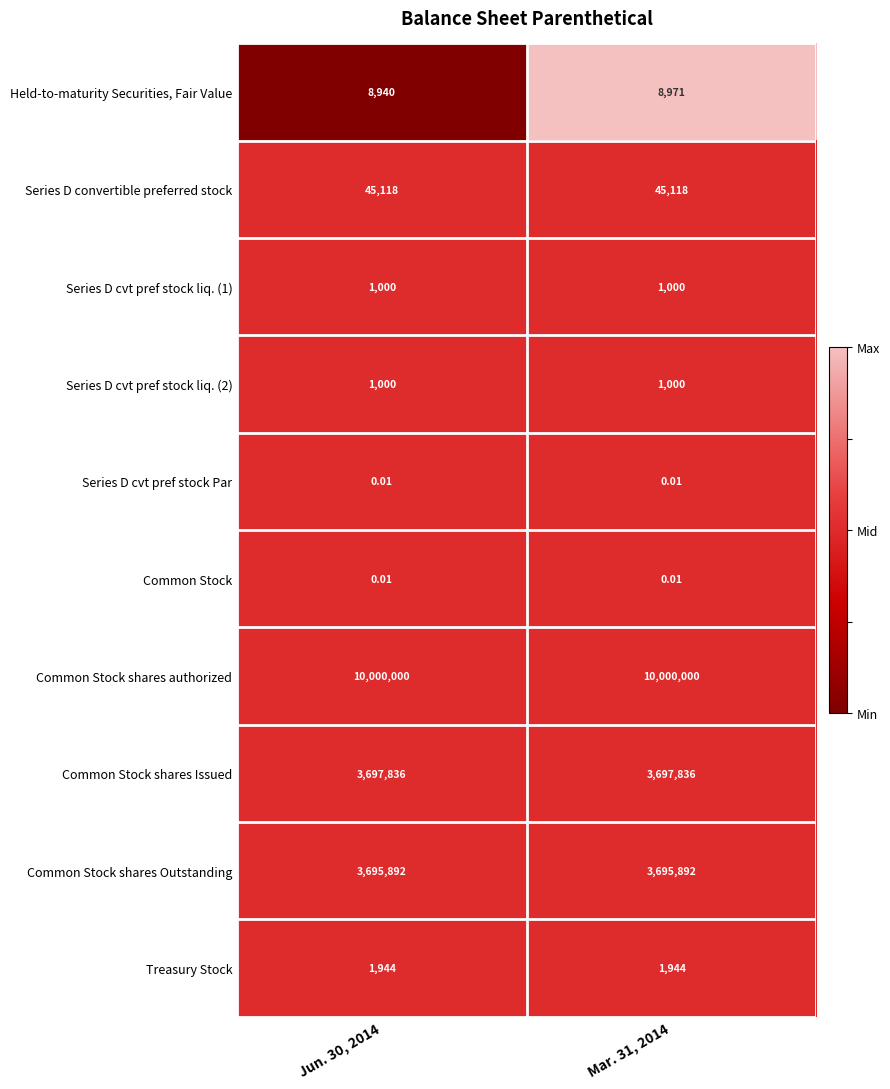

Which series has the largest total across all categories?

Common Stock shares authorized